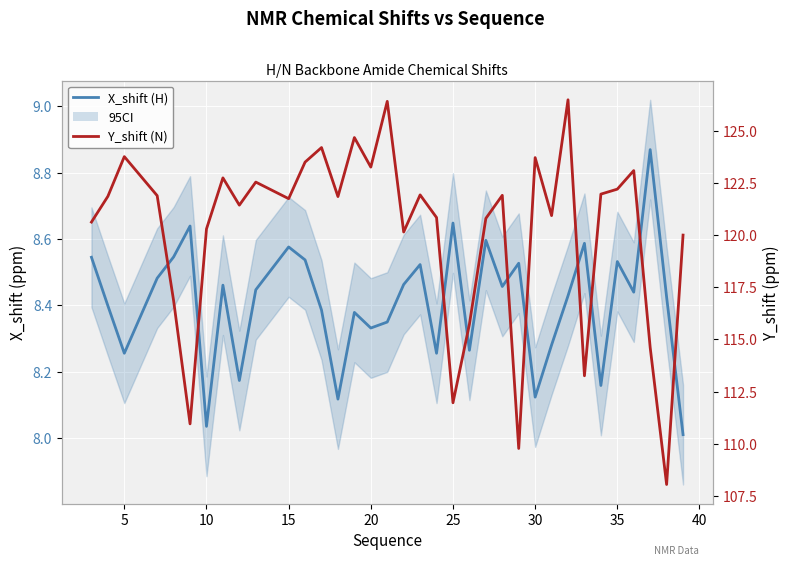

What is the difference between the second highest and second lowest values in the Y_shift (N) series?

16.6